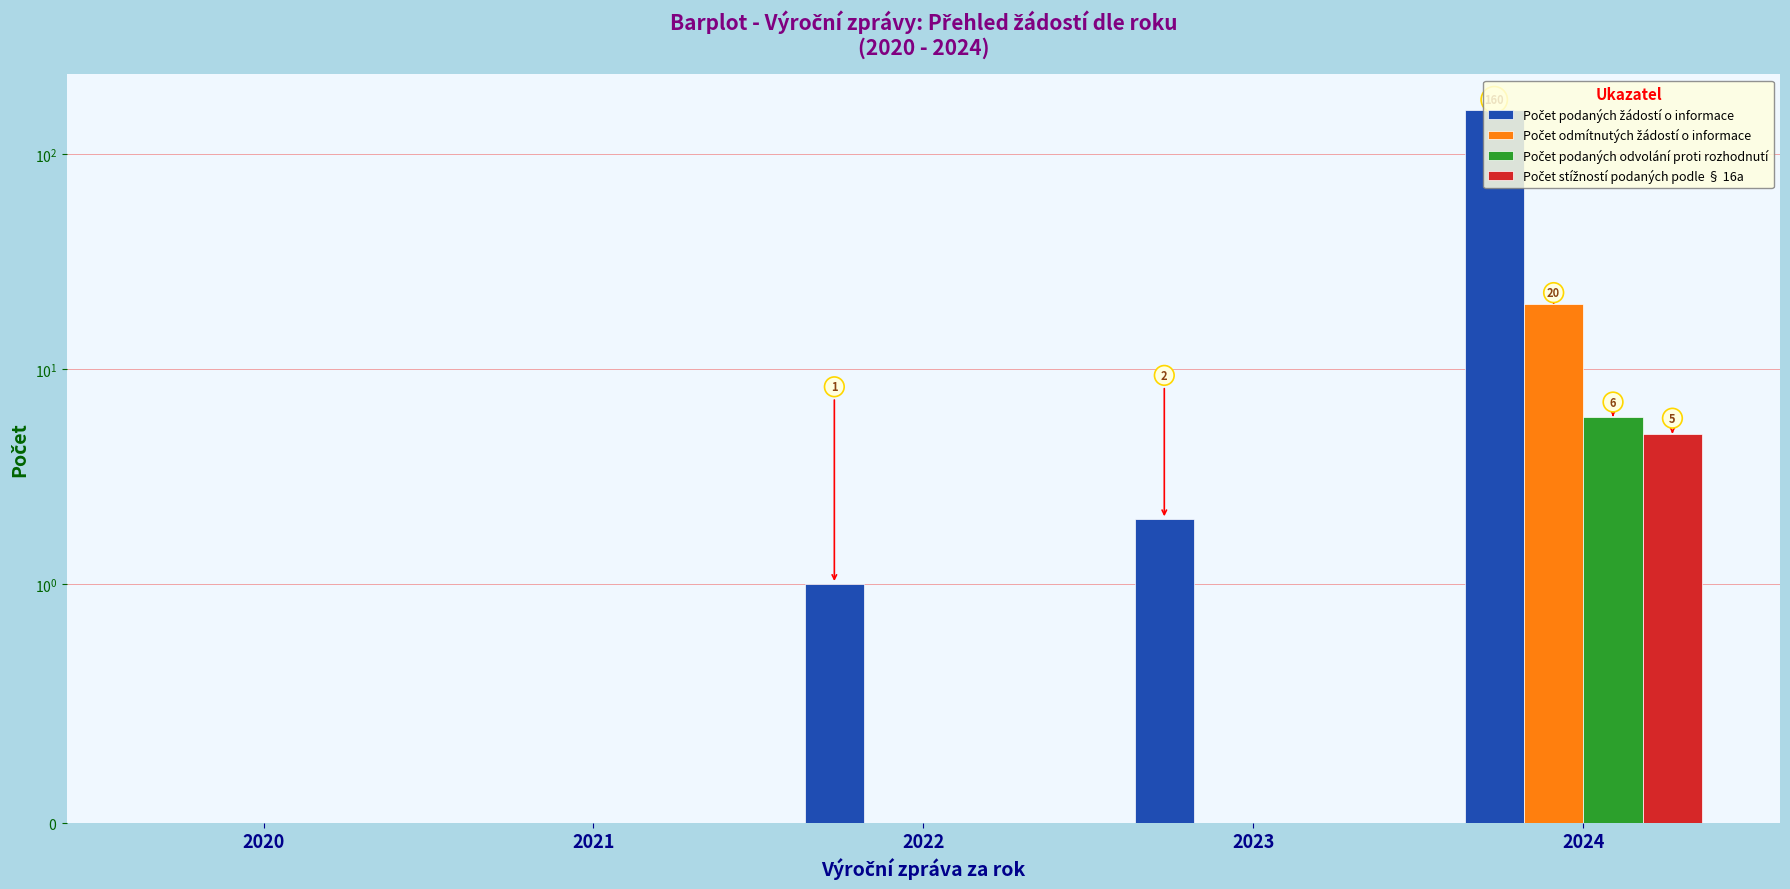

Which series has the largest total across all categories?

Počet podaných žádostí o informace